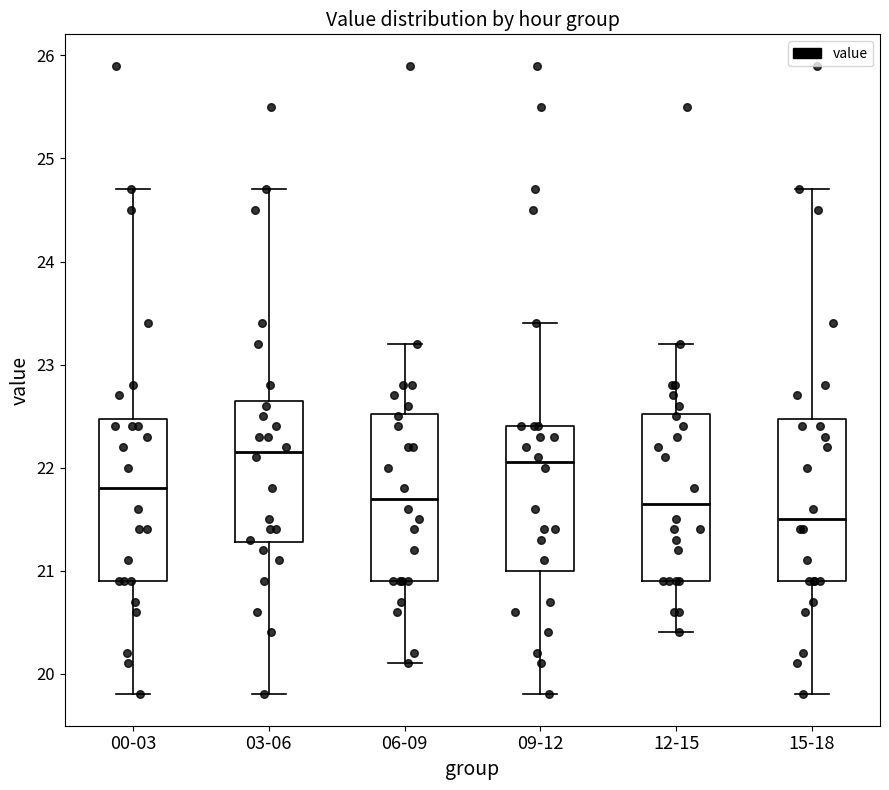

Where is the lower edge of the box for 09-12 on the y-axis? The values are not printed on the chart, so give them approximately, as read against the axis.

21.0